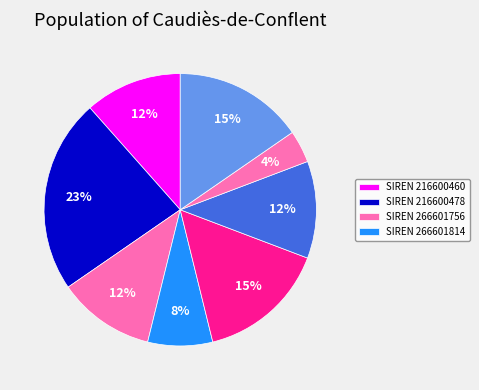

How many segments does this pie chart have?

8